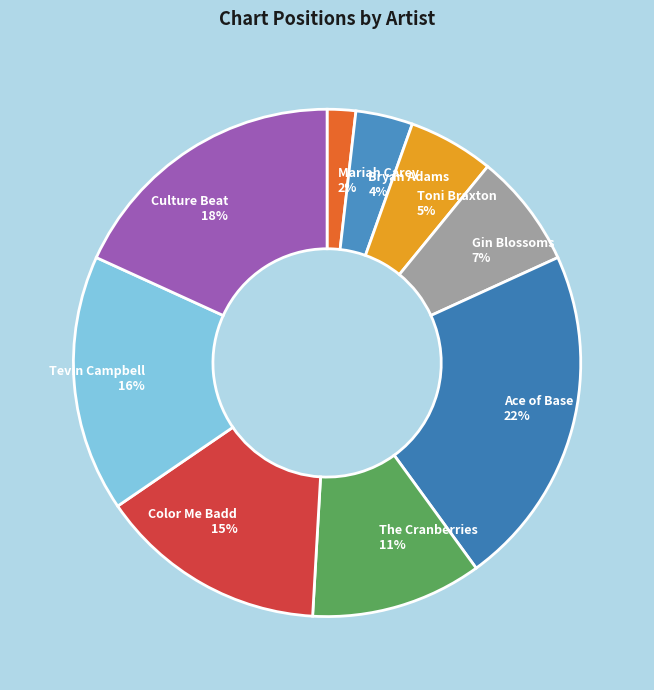

To the nearest percent, what portion does Gin Blossoms represent?

7%